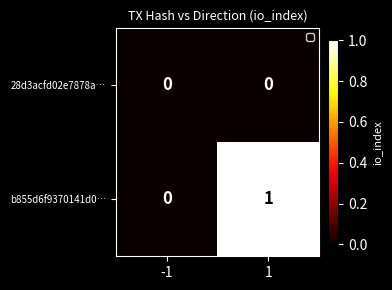

What is the total value across all series at 1?

1